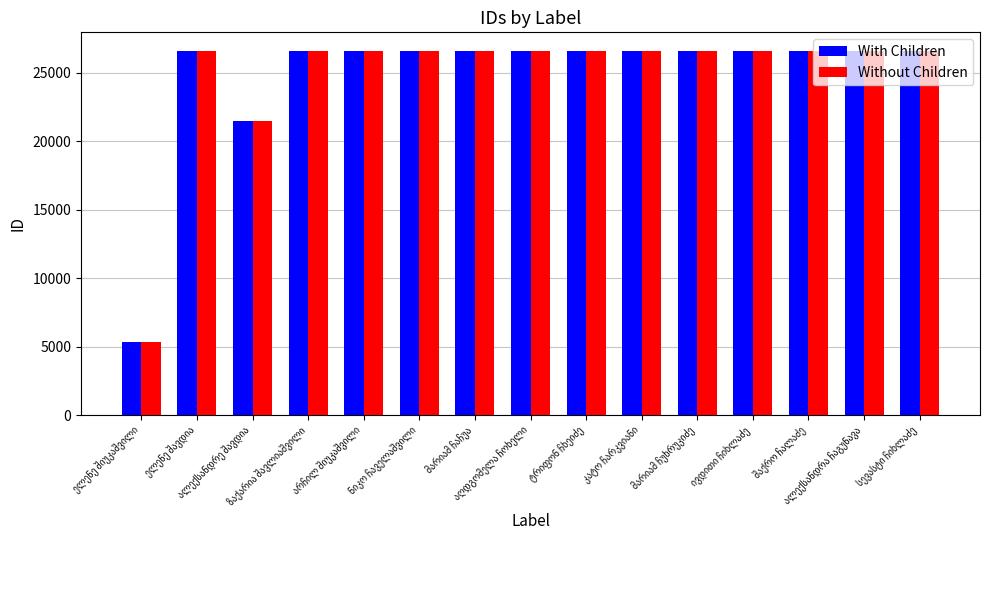

How many data points in With Children are less than 26609?

7